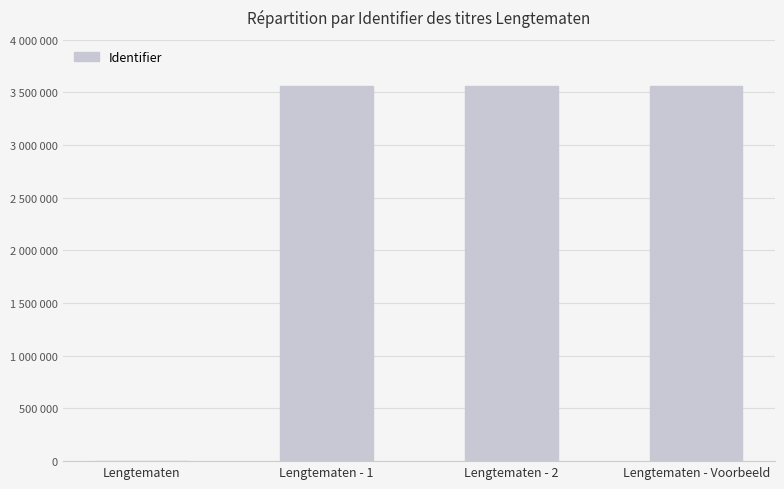

Which has a higher value, Lengtematen - 1 or Lengtematen?

Lengtematen - 1